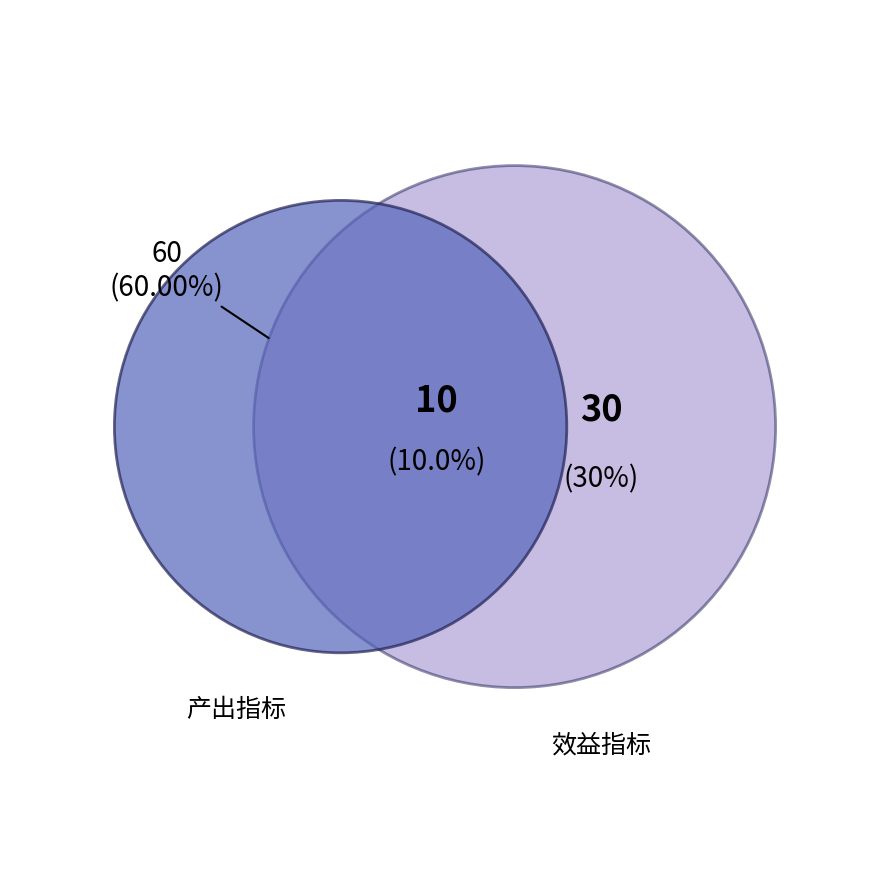

What percentage is the 效益指标 slice, to the nearest percent?

30%